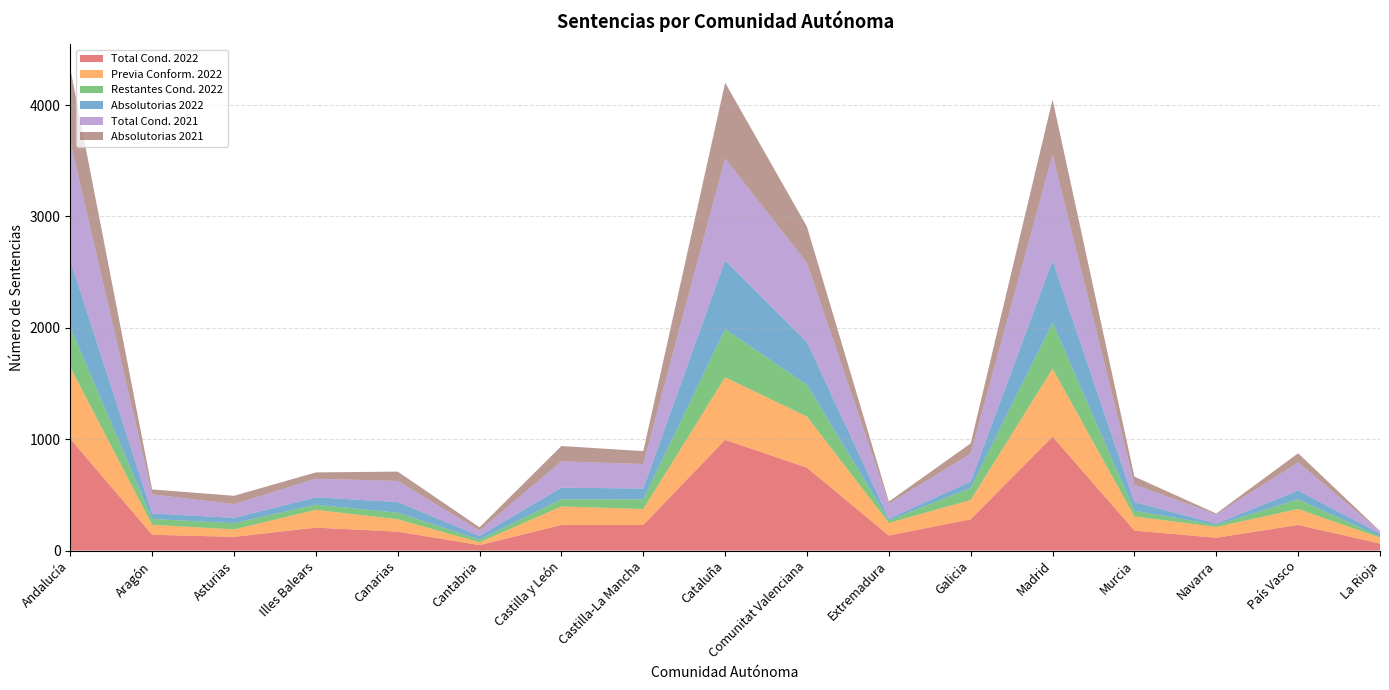

Reading right to left, list all the values displayed in this chart.

Total Cond. 2022: 63	230	115	179	1023	281	135	744	994	230	230	49	170	206	123	142	1003
Previa Conform. 2022: 53	143	97	127	610	173	113	459	562	143	166	25	111	160	67	90	644
Restantes Cond. 2022: 10	87	18	52	413	108	22	285	432	87	64	24	59	46	56	52	359
Absolutorias 2022: 27	79	12	77	558	58	16	385	618	97	105	33	96	66	48	49	602
Total Cond. 2021: 20	252	83	158	949	249	135	709	914	220	236	48	189	167	123	172	1064
Absolutorias 2021: 3	83	8	71	498	94	19	326	681	116	138	30	84	57	75	44	657